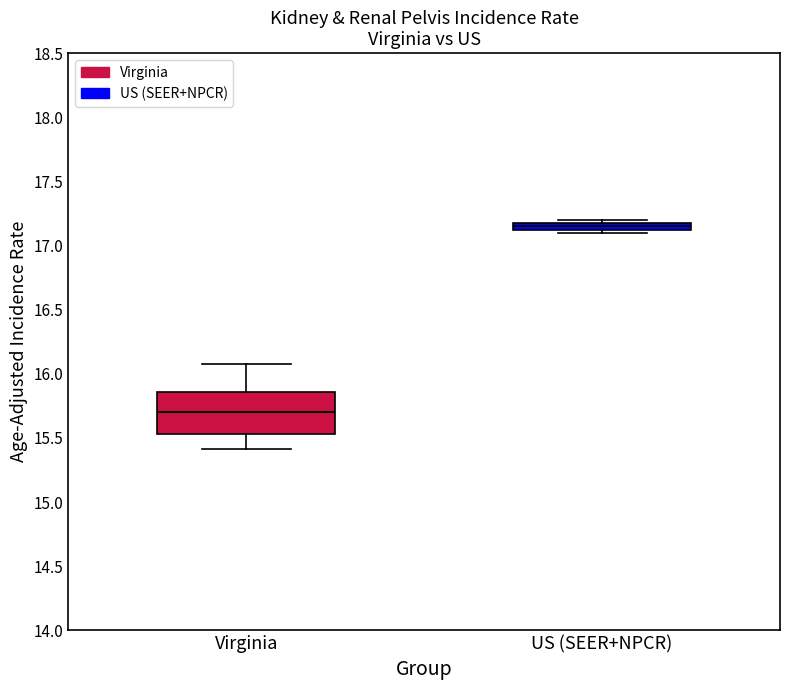

Where does the median line of the box for US (SEER+NPCR) sit on the y-axis? The values are not printed on the chart, so give them approximately, as read against the axis.

17.15